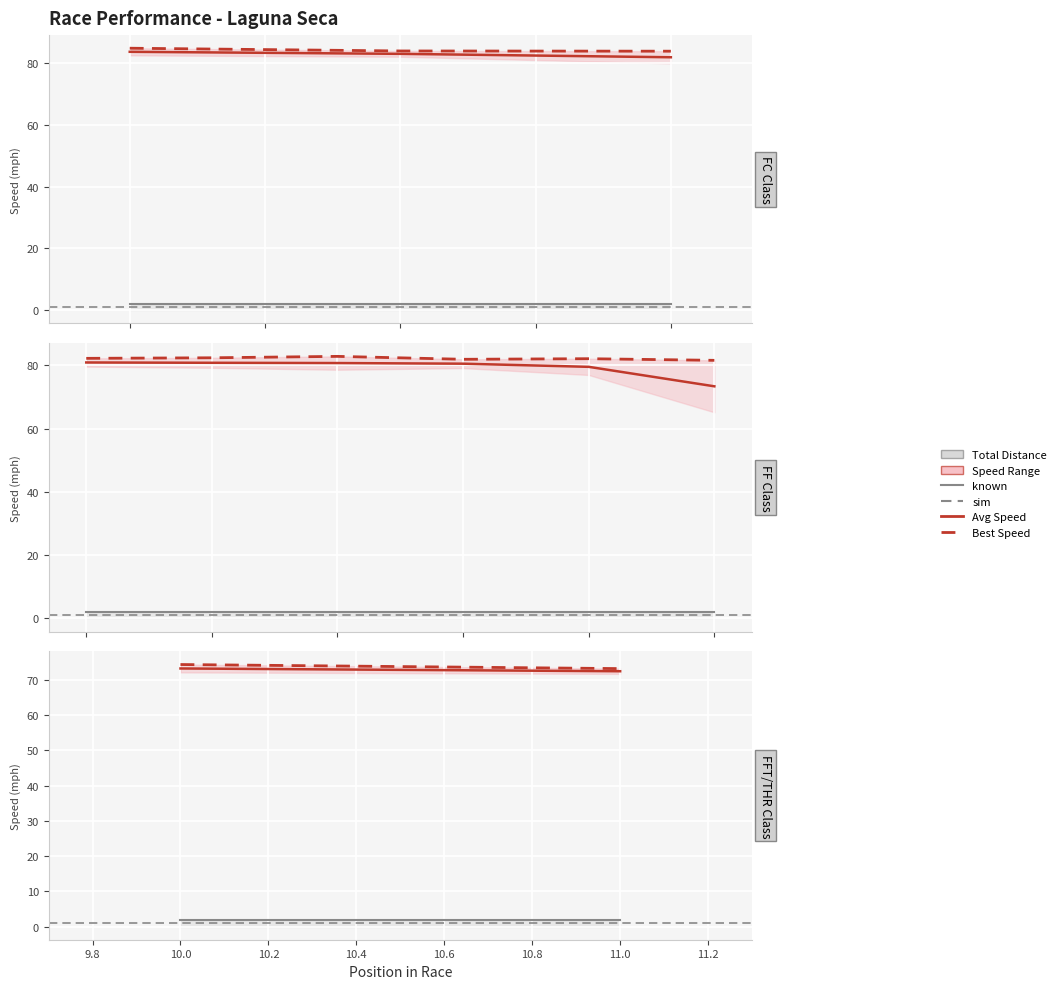

What is the value of the Distance (sim) point at the 2nd from the left?

1.0